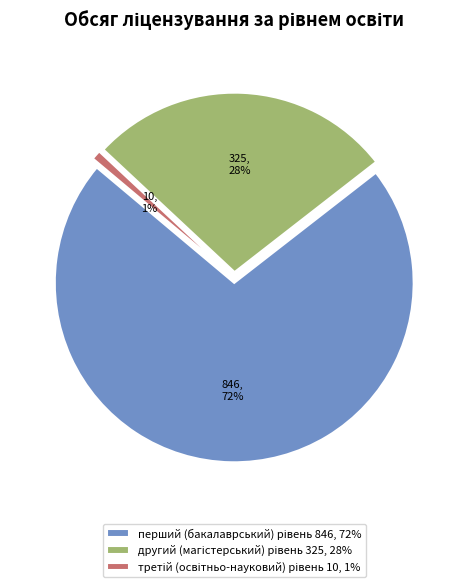

Is there any slice that represents more than half of the pie?

Yes